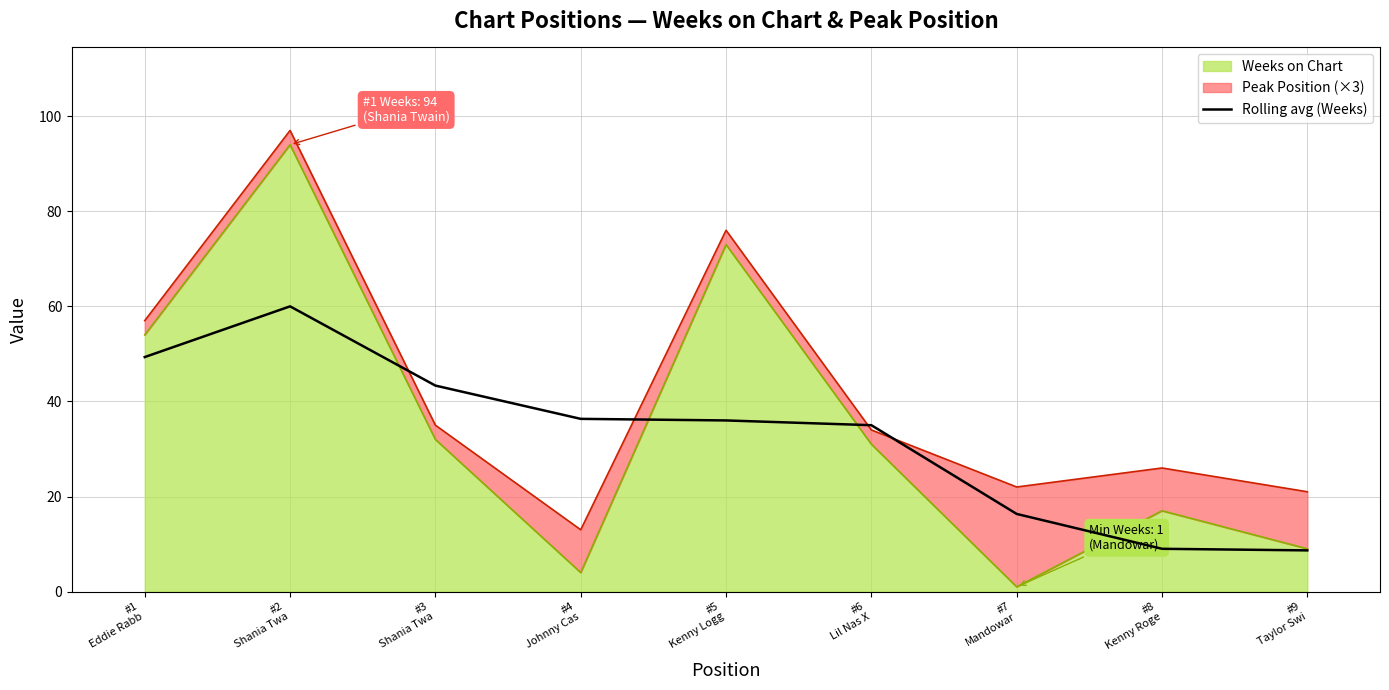

Where is the data nearest to the value 34?

#6
Lil Nas X